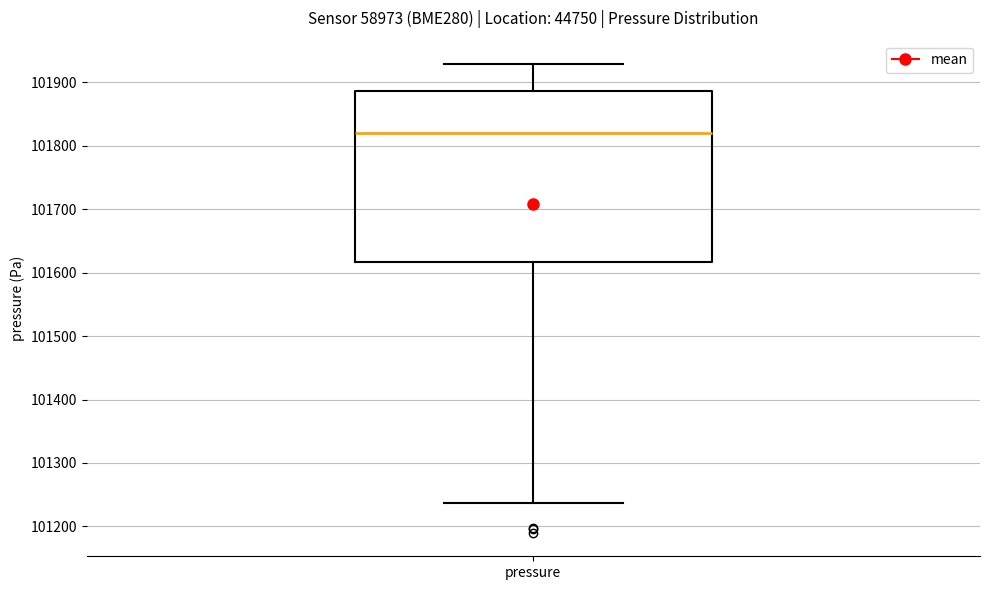

Where does the lower whisker of the box for pressure end on the y-axis? The values are not printed on the chart, so give them approximately, as read against the axis.

101240